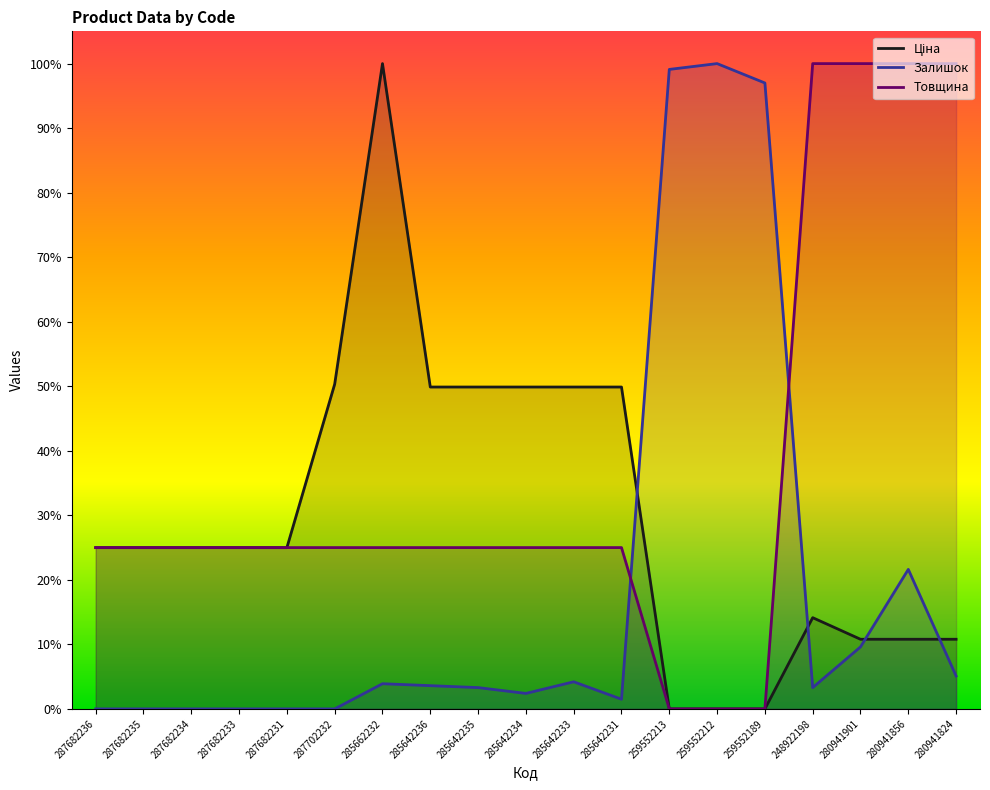

Which series ends up on top after the final intersection of Ціна and Залишок?

Ціна